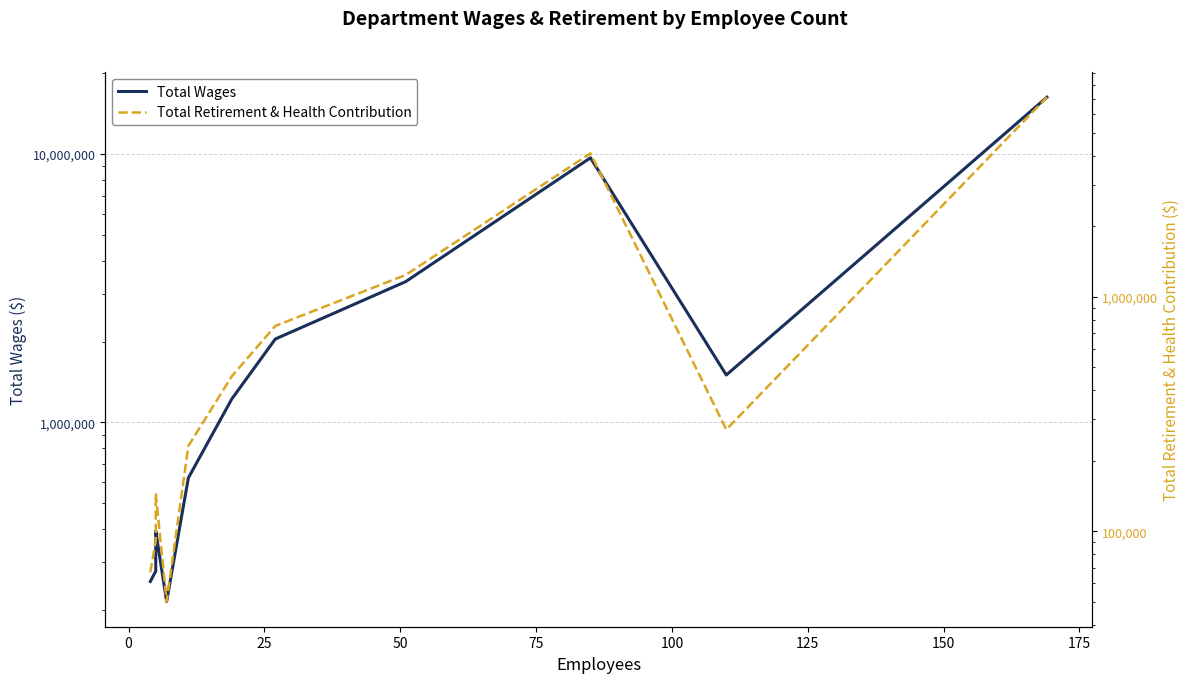

Which series has the widest spread of values?

Total Wages